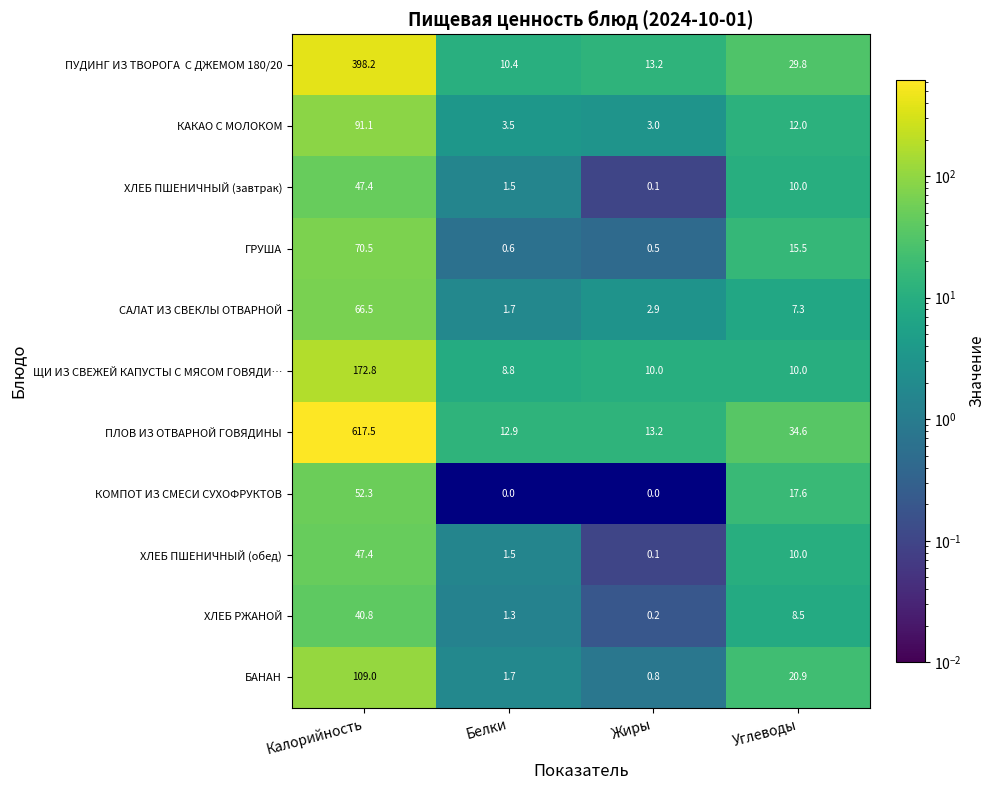

What is the difference between the maximum and minimum values in the ХЛЕБ ПШЕНИЧНЫЙ (обед) series?

47.3